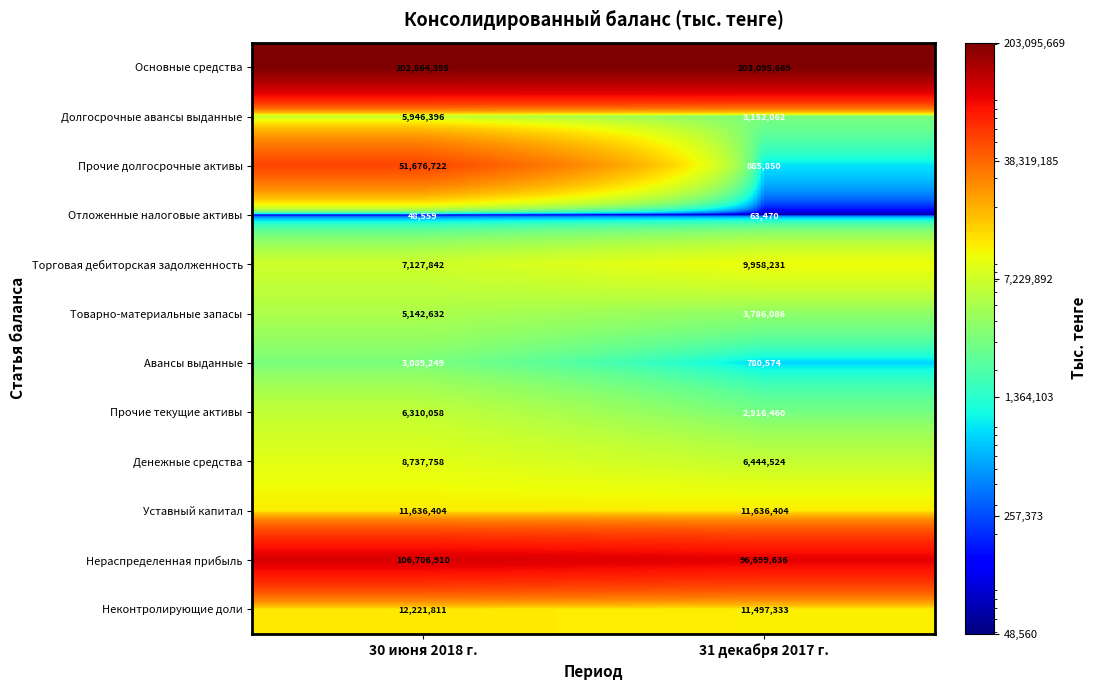

Which series has the largest total across all categories?

Основные средства